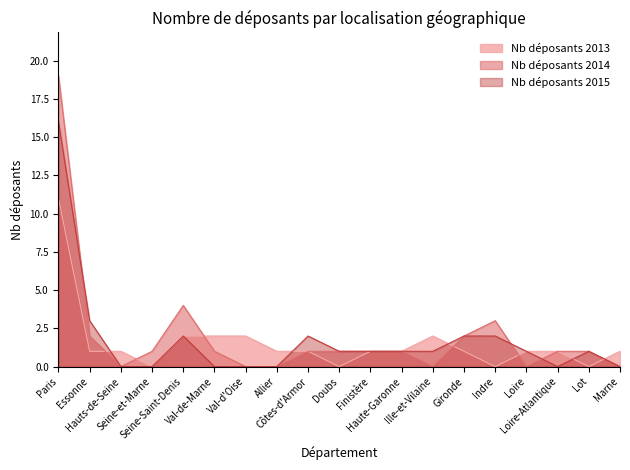

Between Paris and Indre, which series saw the biggest shift?

Nb déposants 2014